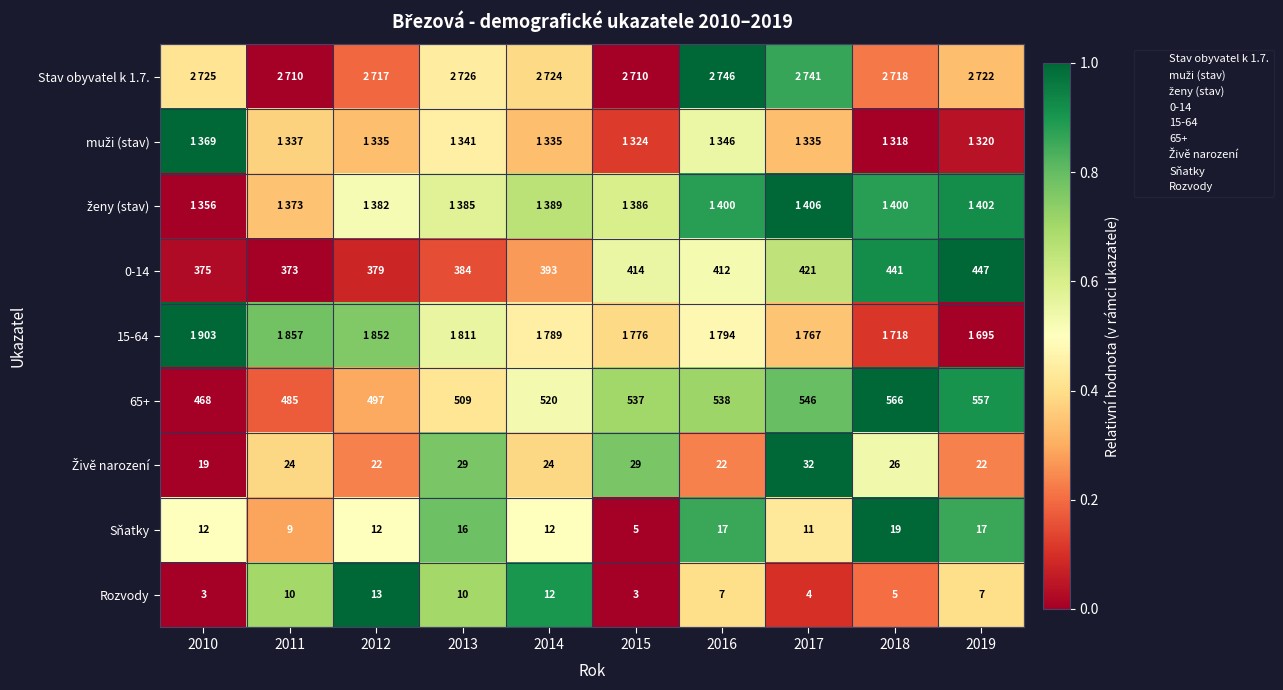

Which category has the lowest value in the Živě narození series?

2010